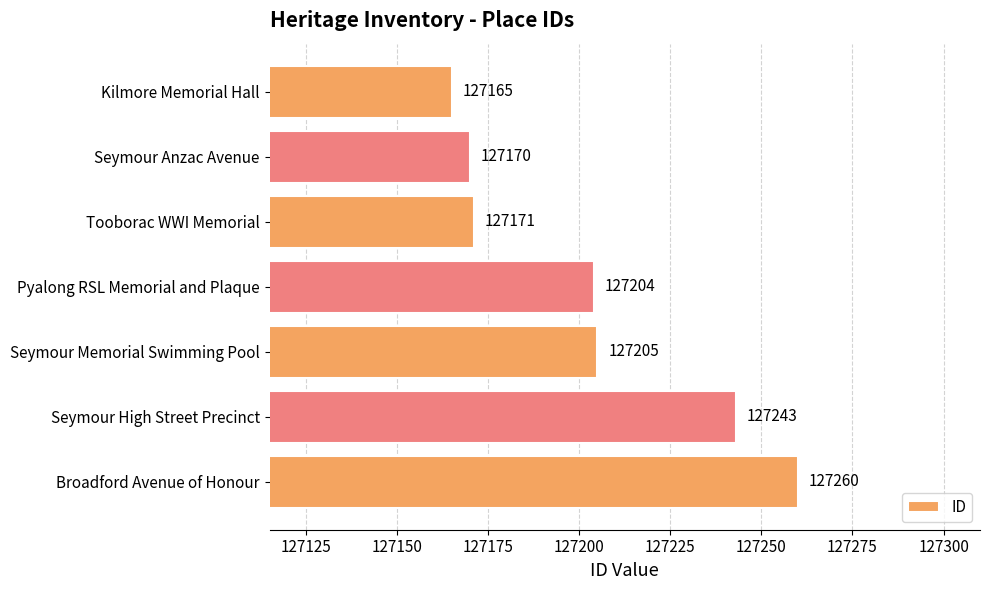

What is the greatest value displayed?

127260